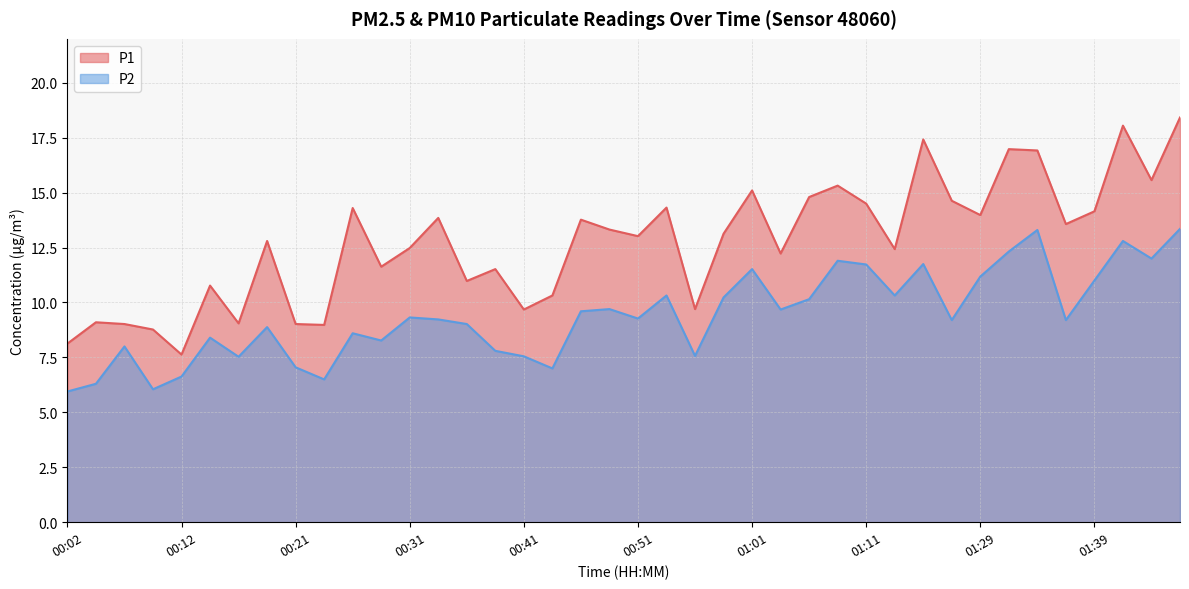

Is the value of P1 at 00:26 greater than the value of P2 at 00:58?

Yes